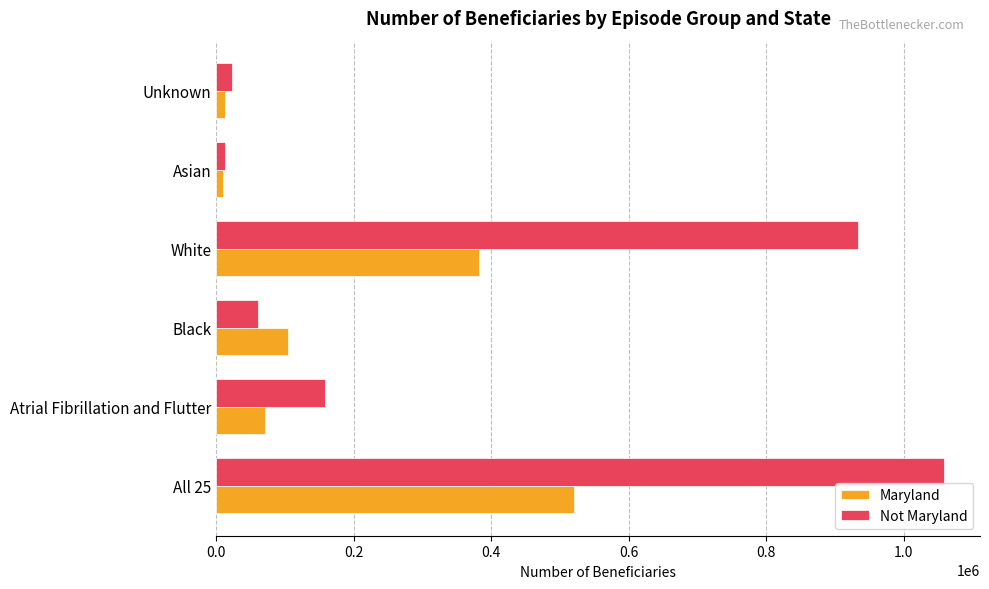

At Atrial Fibrillation and Flutter, list the series in order from smallest to largest.

Maryland, Not Maryland